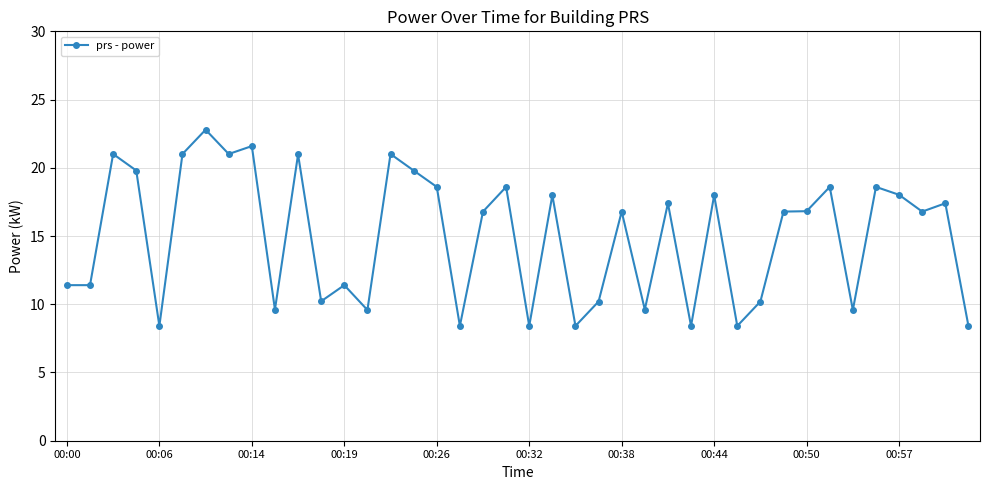

Count the number of values greater than 16.

23